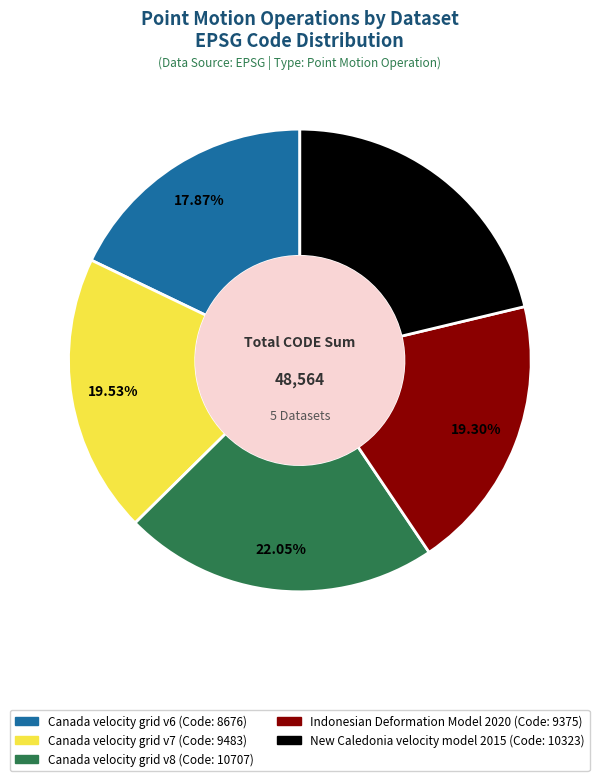

What is the largest slice in the pie chart?

Canada velocity grid v8